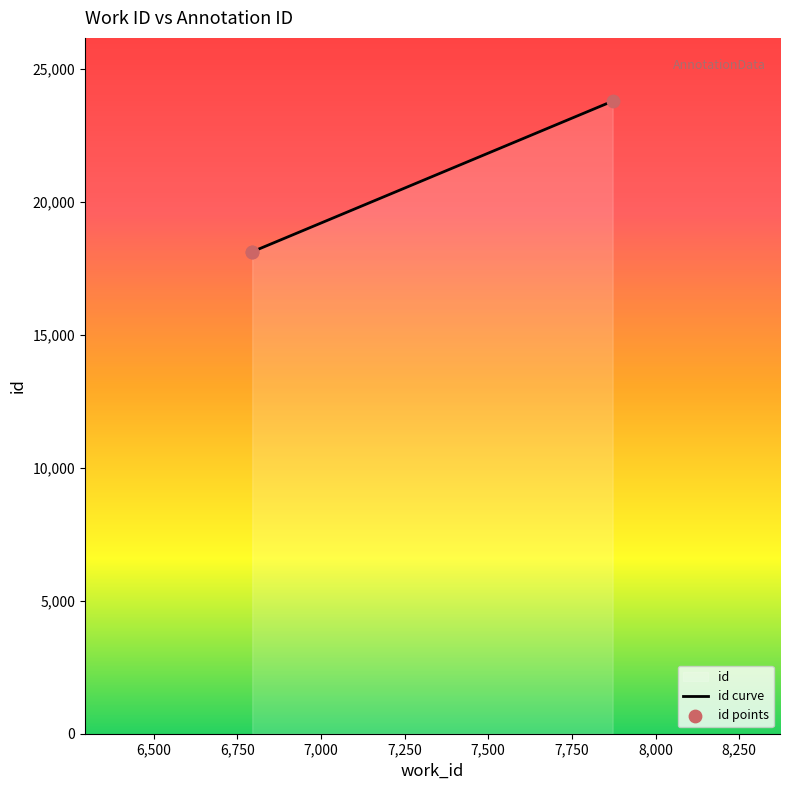

At how many categories does at least one series exceed 23067?

1